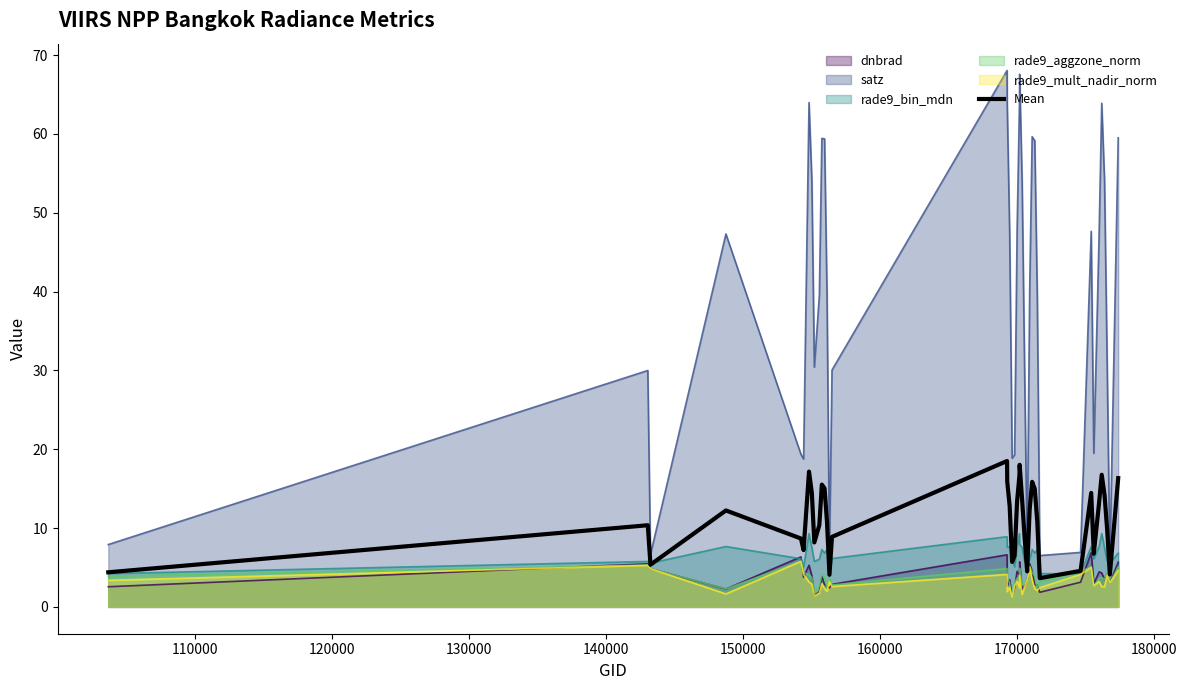

True or false: satz and rade9_mult_nadir_norm cross at least once.

False